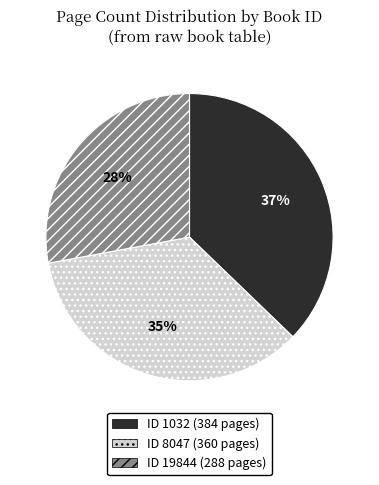

Is there a majority slice in this chart?

No